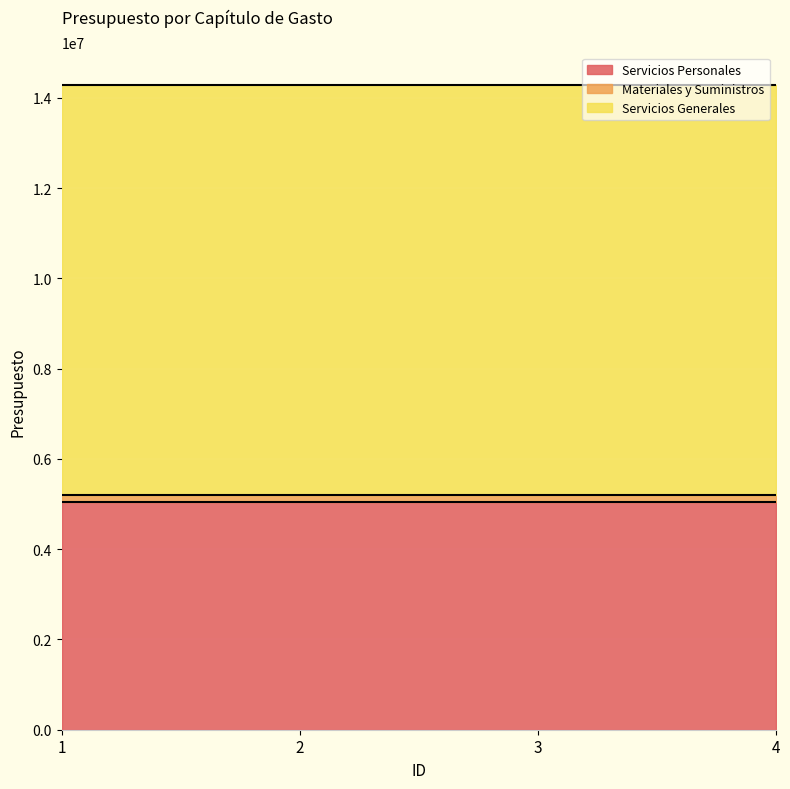

Is the value of Servicios Personales at 2 greater than the value of Materiales y Suministros at 3?

Yes